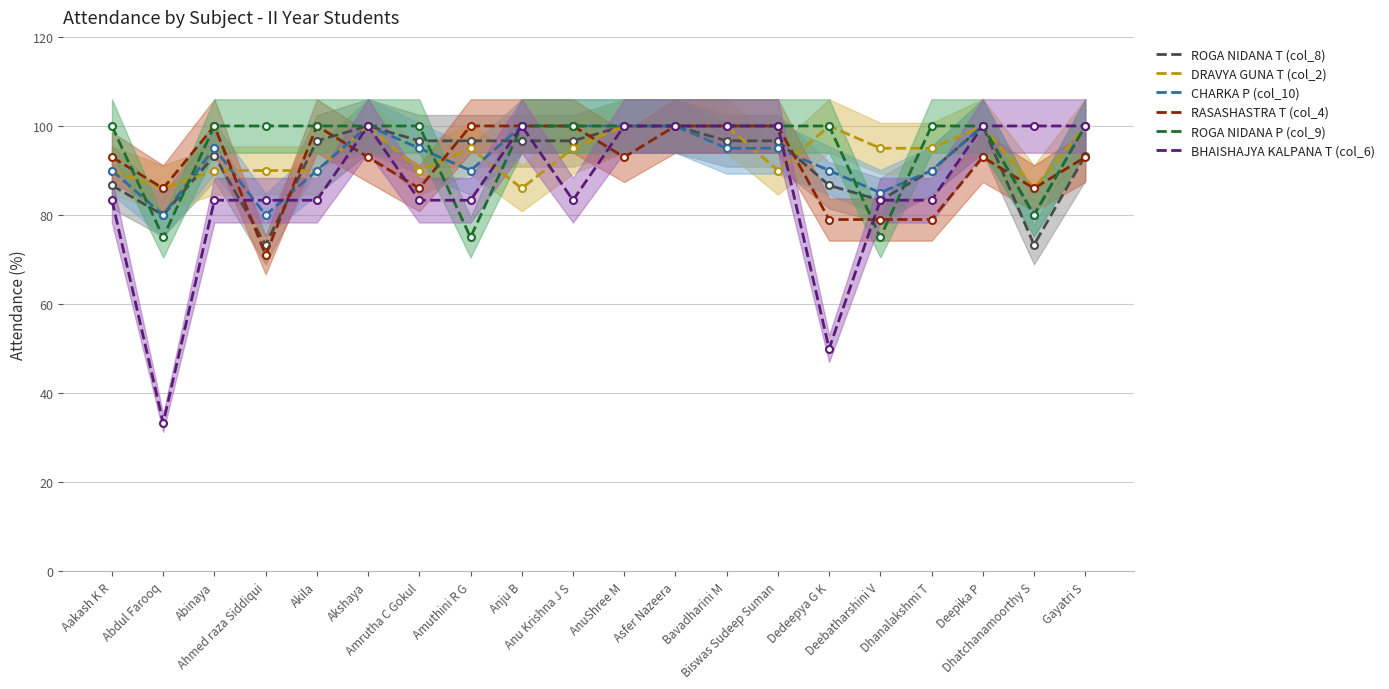

What is the total value across all series at Dhanalakshmi T?

537.3